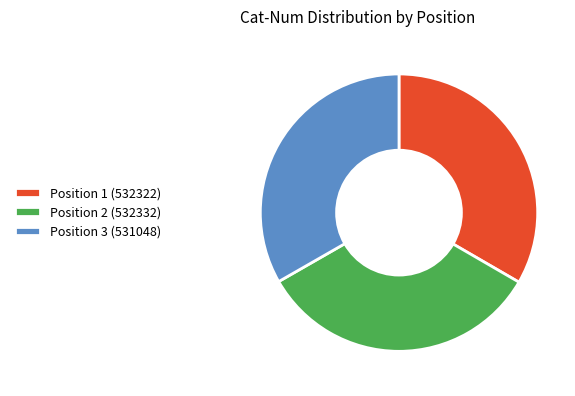

Is the sum of Position 1 (532322) and Position 2 (532332) greater than half?

Yes